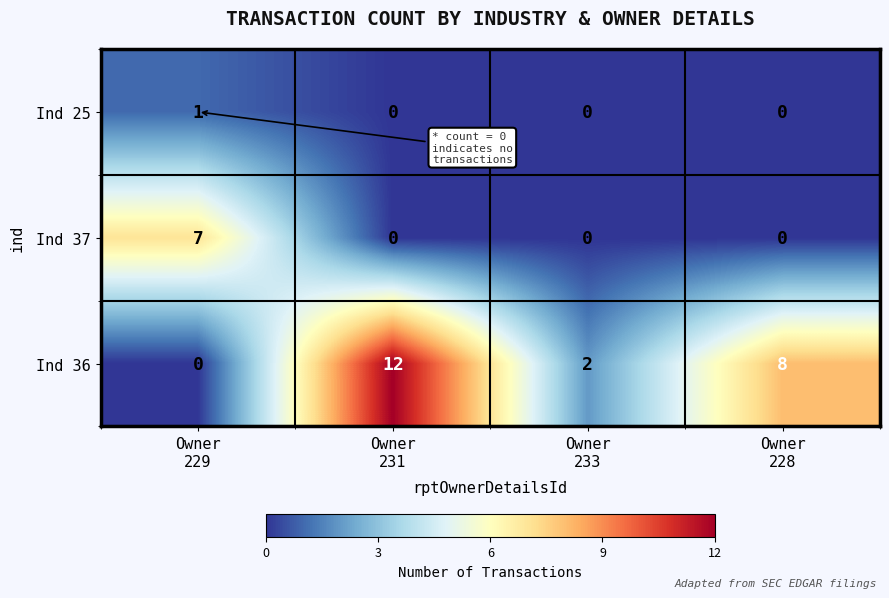

Which series has the largest range (max minus min)?

Ind 36